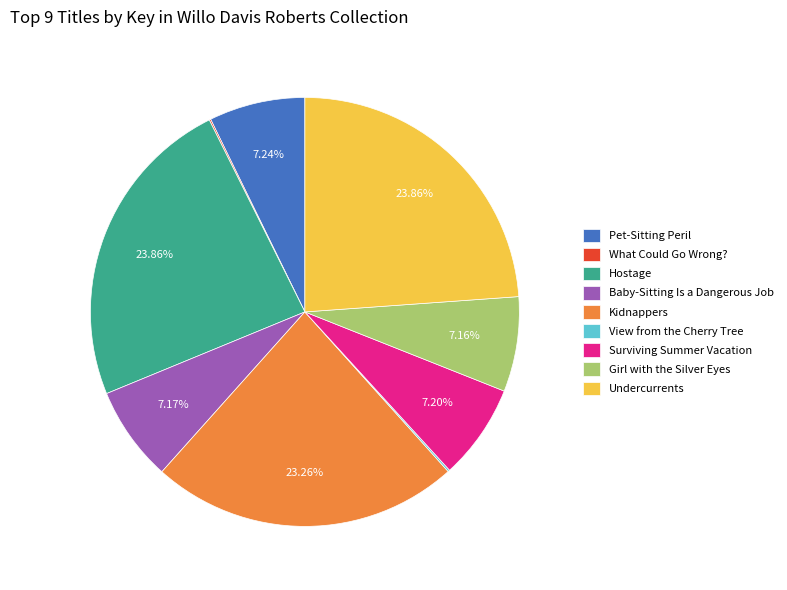

Combined, what portion of the pie is Undercurrents and Kidnappers?

47.1%